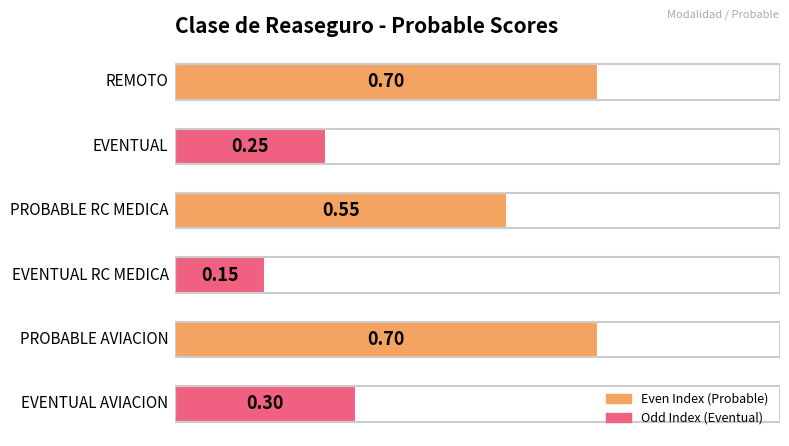

What is the average value?

0.4